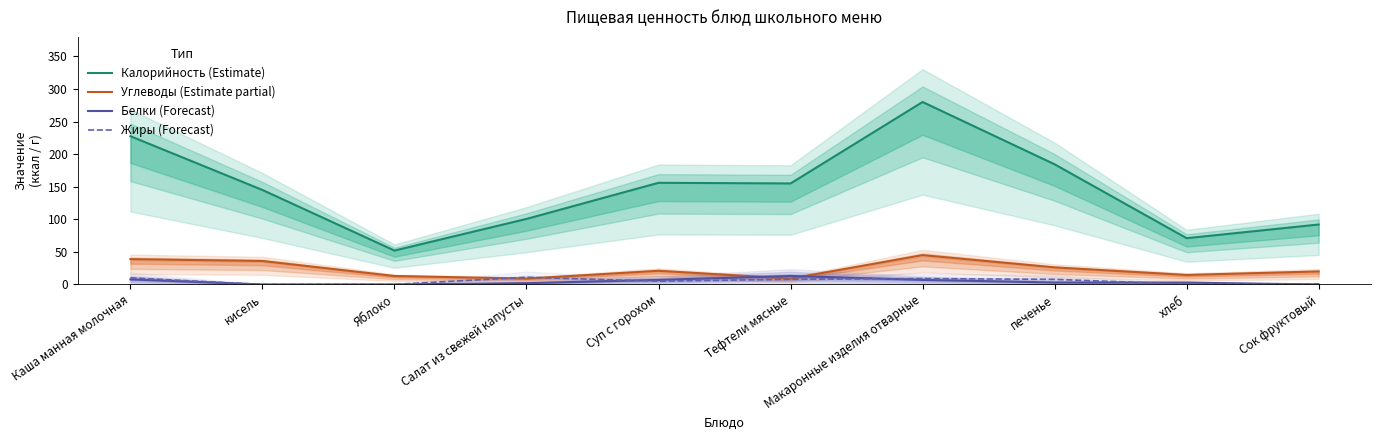

At which category does the chart reach its peak across all series?

Макаронные изделия отварные